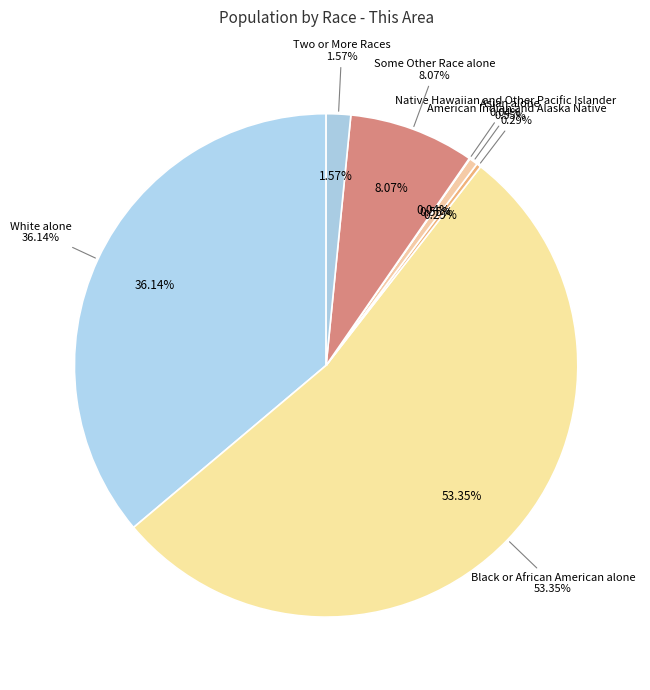

What percentage do White alone and Black or African American alone together represent?

89.5%